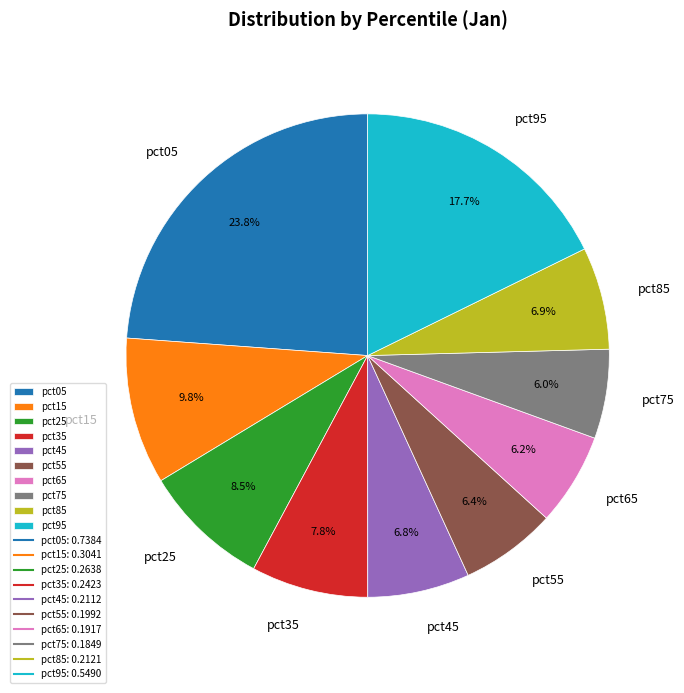

Between pct25 and pct45, which is larger?

pct25